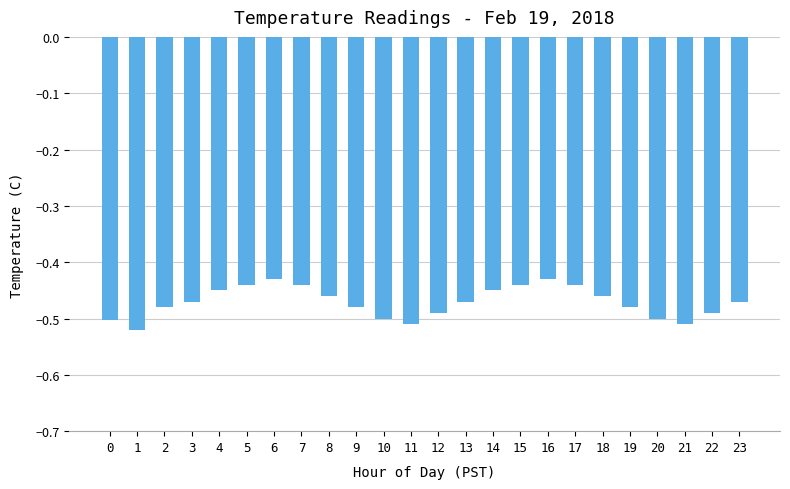

How many data points does each series have?

24